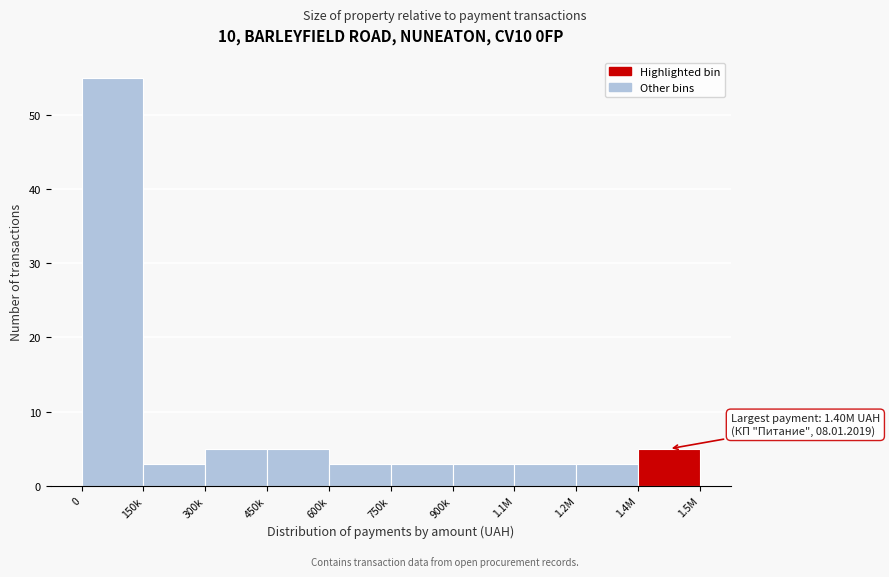

Reading left to right, what are all the values shown in this chart?

55	3	5	5	3	3	3	3	3	5